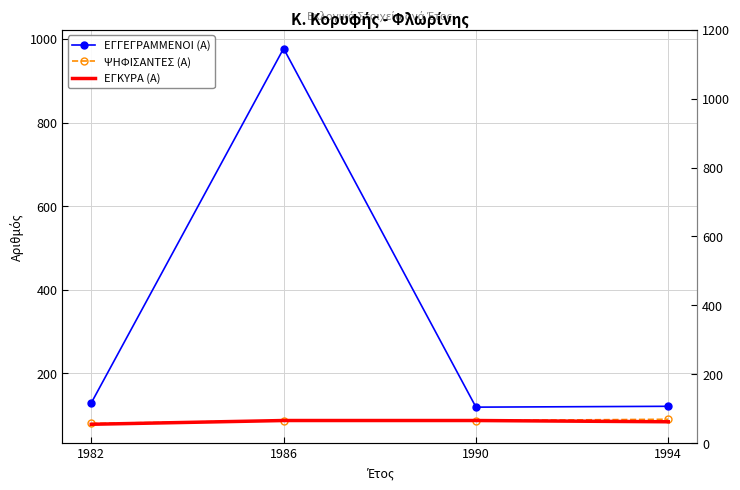

Count the ΨΗΦΙΣΑΝΤΕΣ (Α) values in the range 87 to 90.

3